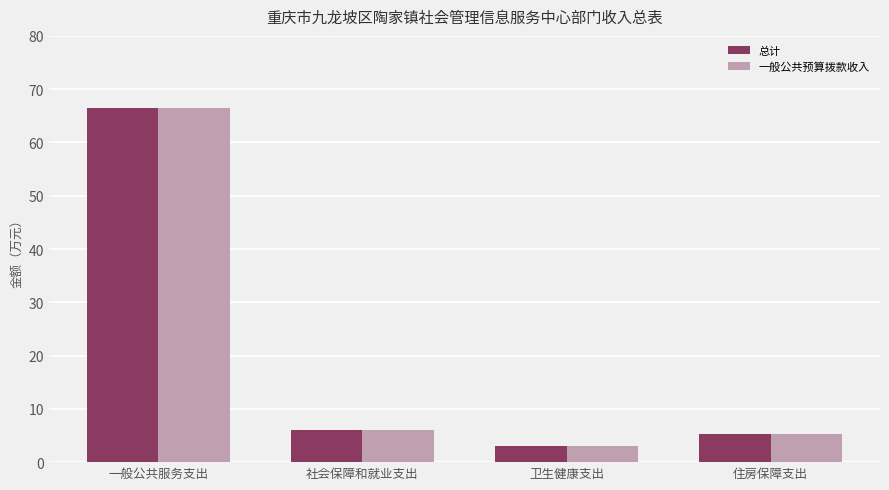

What is the value of the 一般公共预算拨款收入 bar at the 1st from the left?

66.5